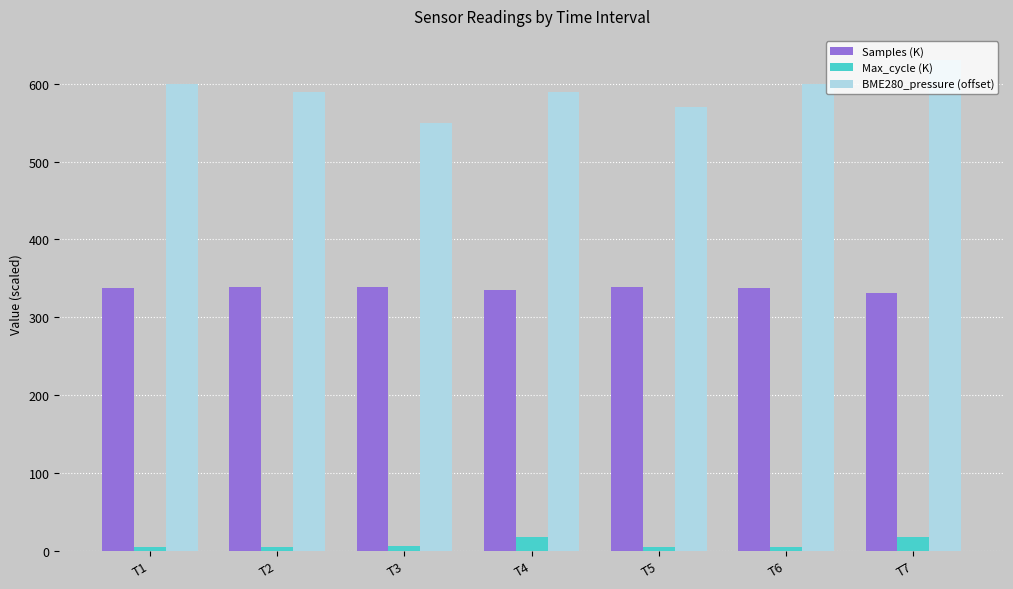

Which series has the largest range (max minus min)?

BME280_pressure (offset)